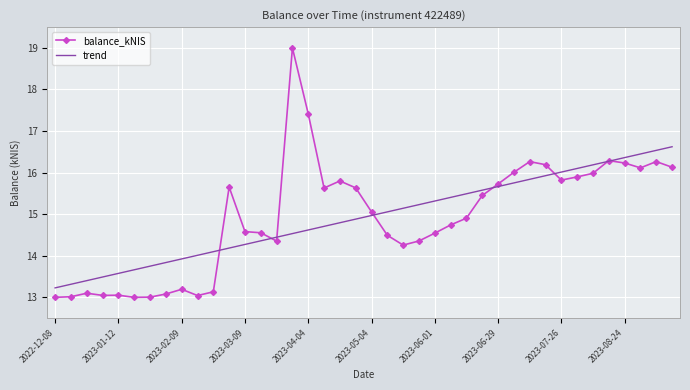

List the series in order of their peak value, lowest first.

trend, balance_kNIS